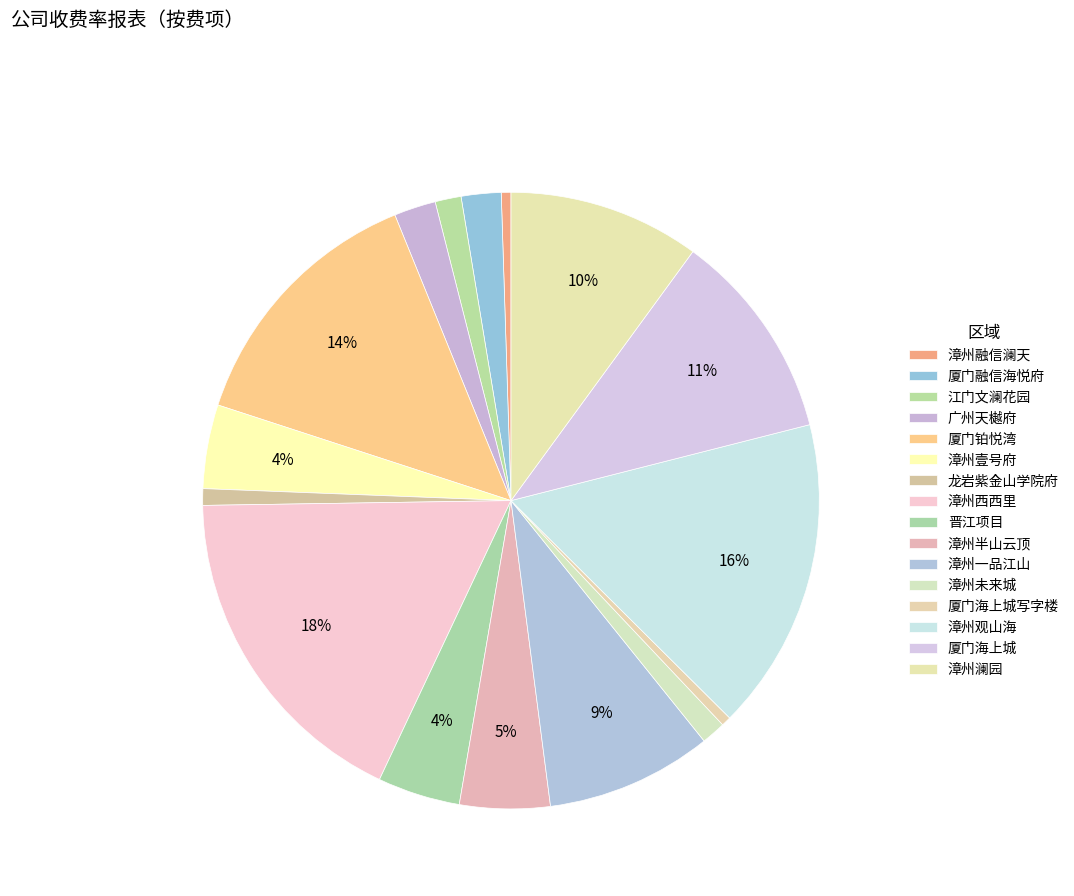

To the nearest percent, what is the average slice percentage?

6%